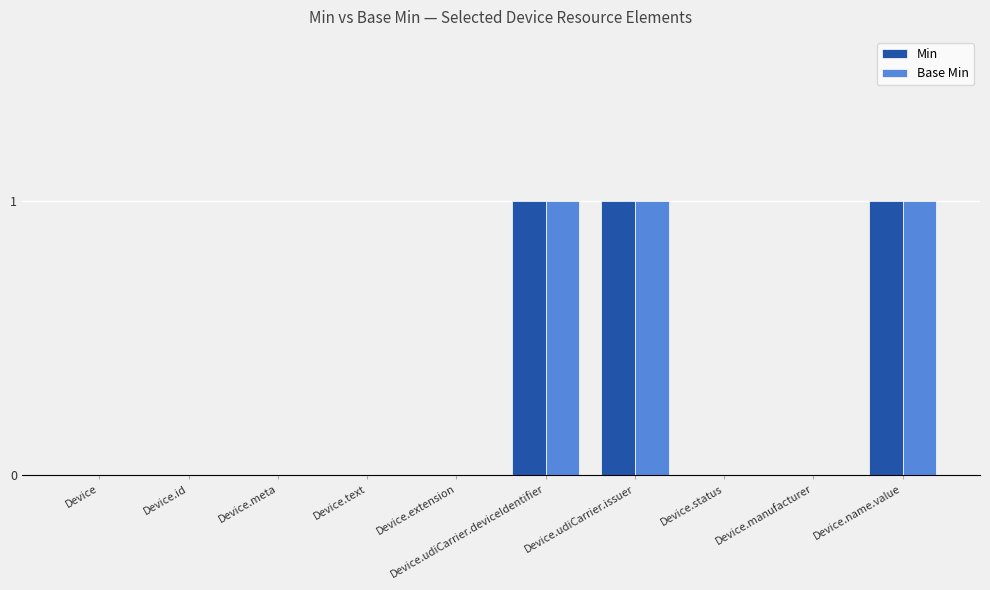

True or false: Min has a value of 0 at Device.

True